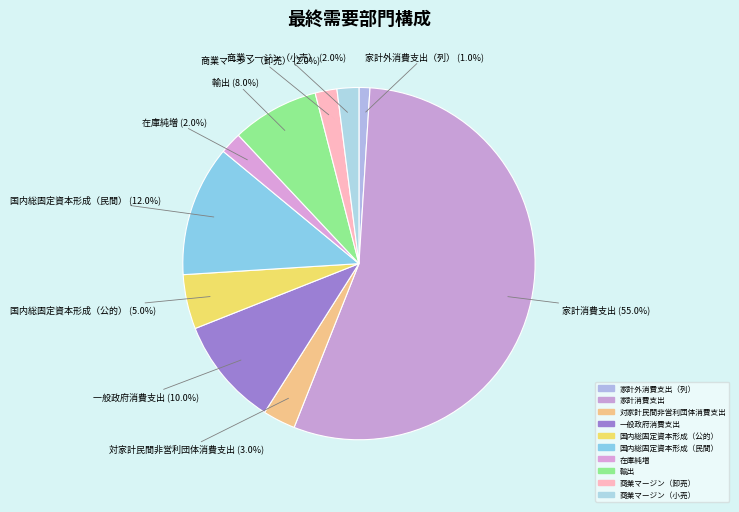

How many segments does this pie chart have?

10